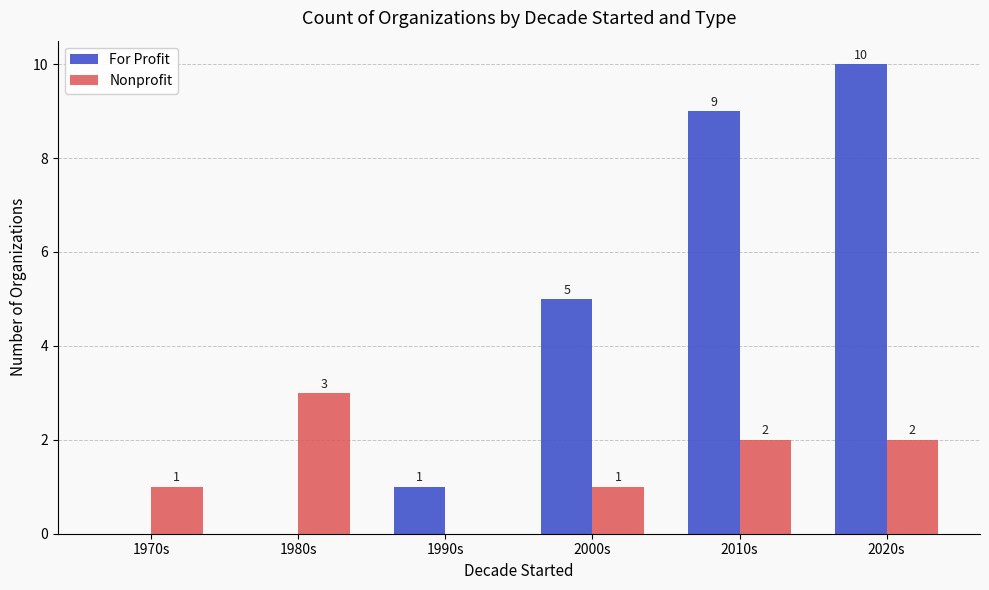

What is the sum of all Nonprofit values?

9